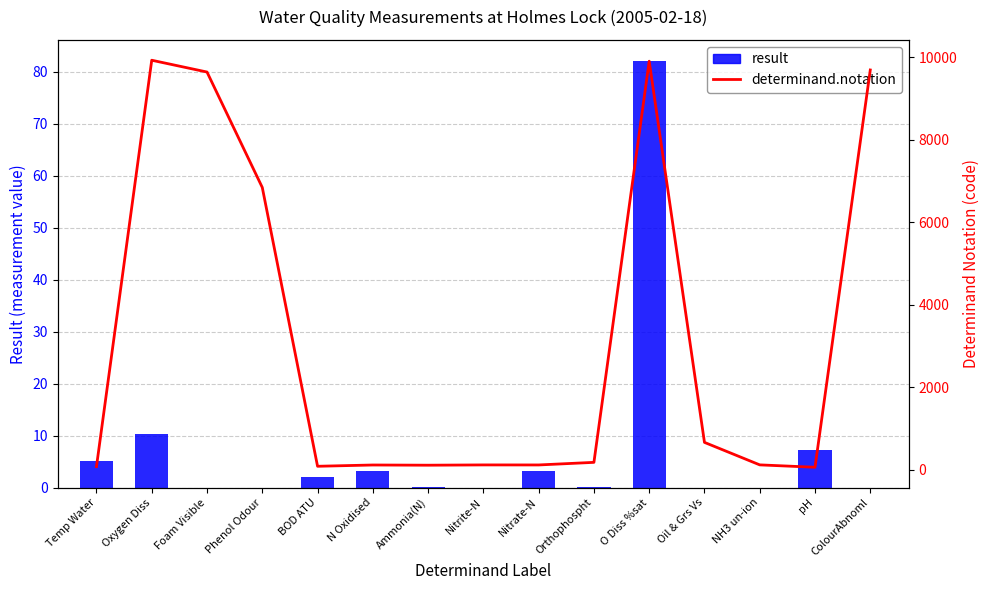

What is the label of the 3rd bar from the left?

Foam Visible